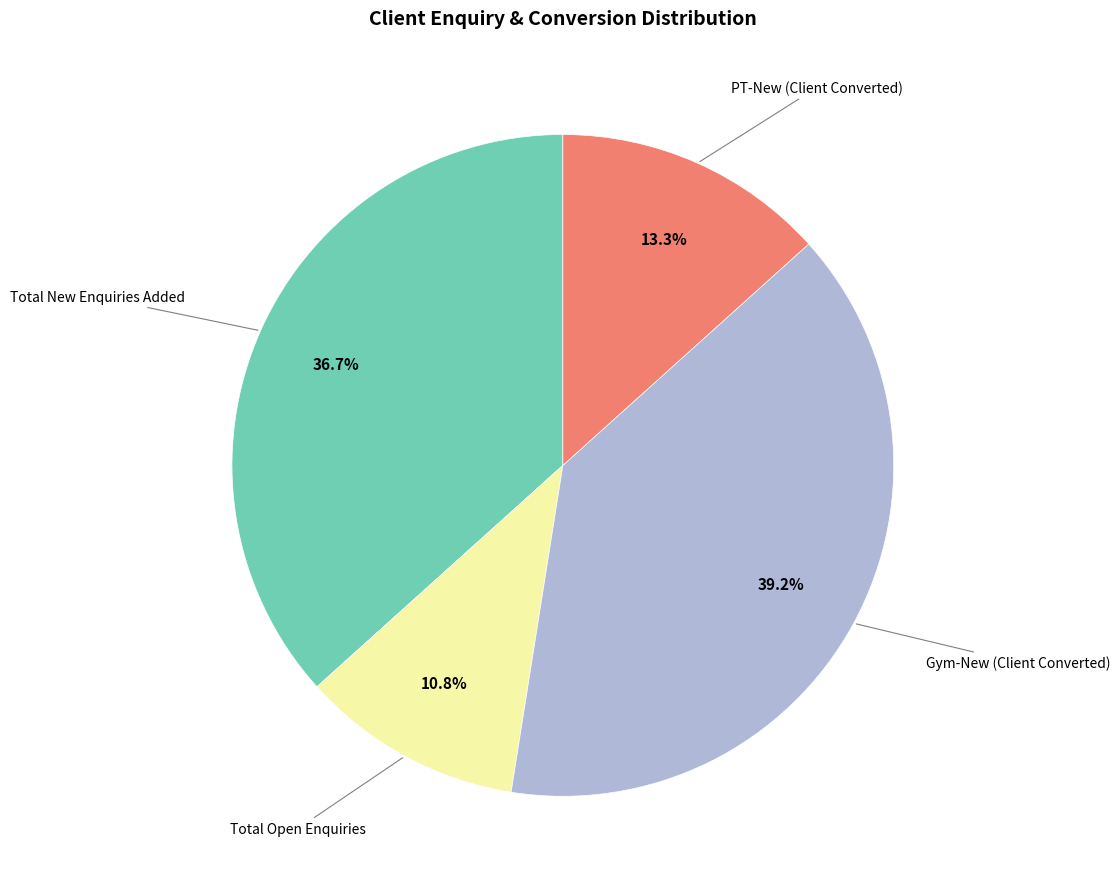

Count the number of slices in the pie.

4